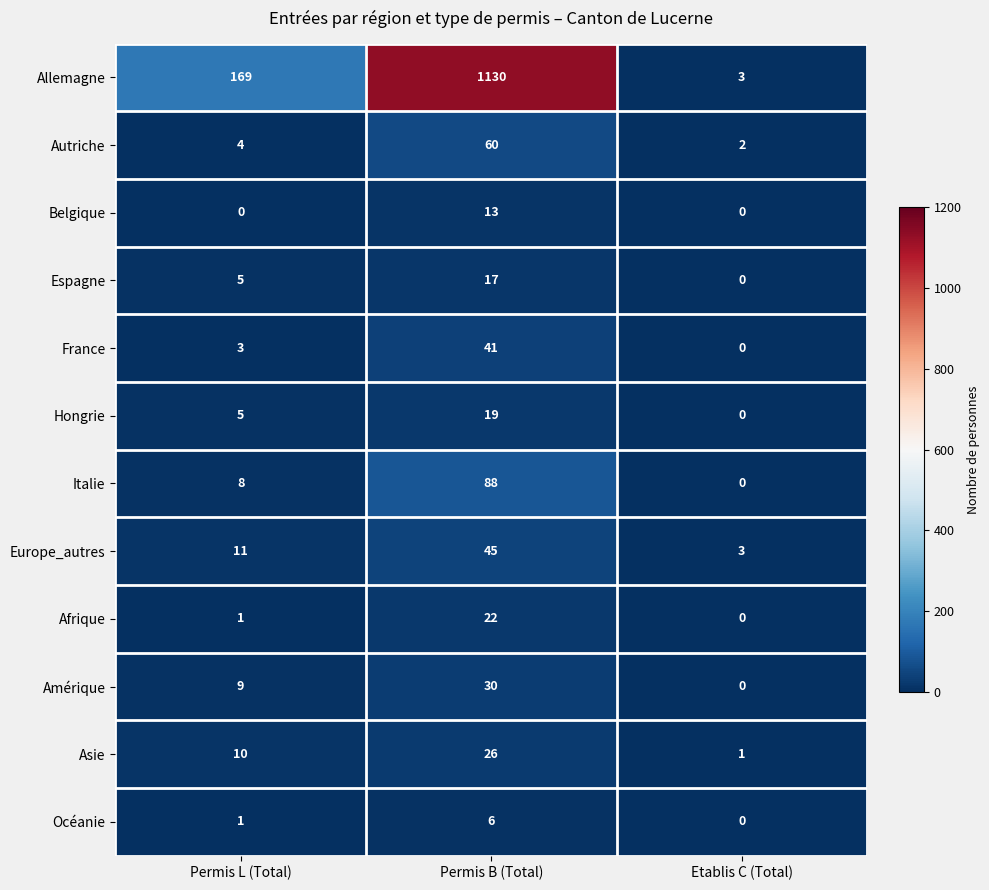

What is the total value across all series at Permis L (Total)?

226